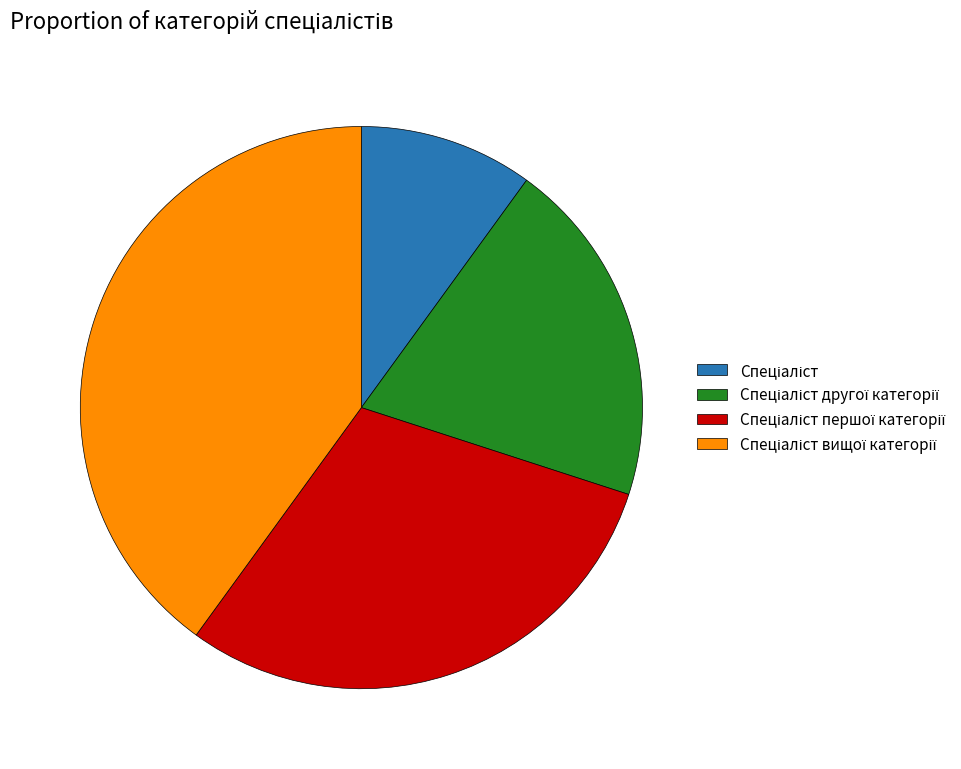

Does any single category account for the majority?

No